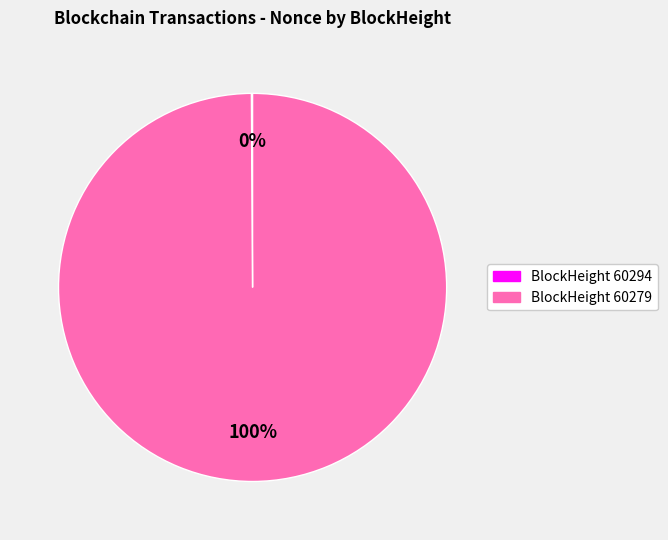

Does any single category account for the majority?

Yes